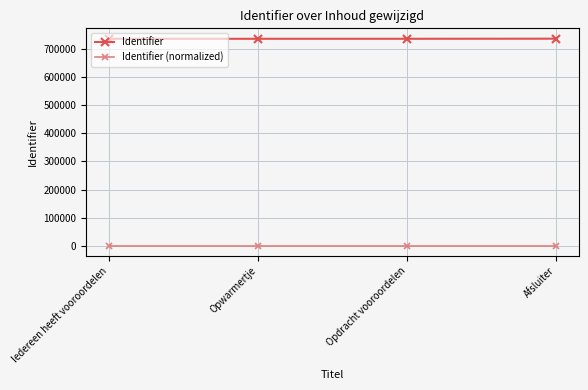

Which series has the largest total across all categories?

Identifier